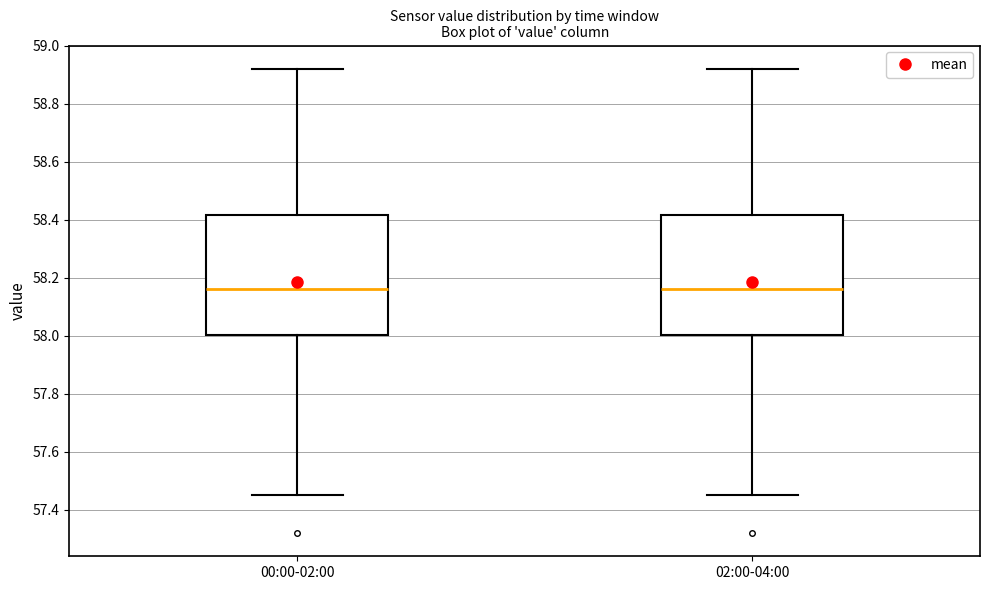

Reading left to right, transcribe this box plot: for each box, give where its median line is, the range the box spans, and where its two whiskers end, as read against the y-axis. The values are not printed on the chart, so give them approximately, as read against the axis.

00:00-02:00: median 58.16, box 58.00 to 58.42, whiskers 57.46 to 58.92
02:00-04:00: median 58.16, box 58.00 to 58.42, whiskers 57.46 to 58.92